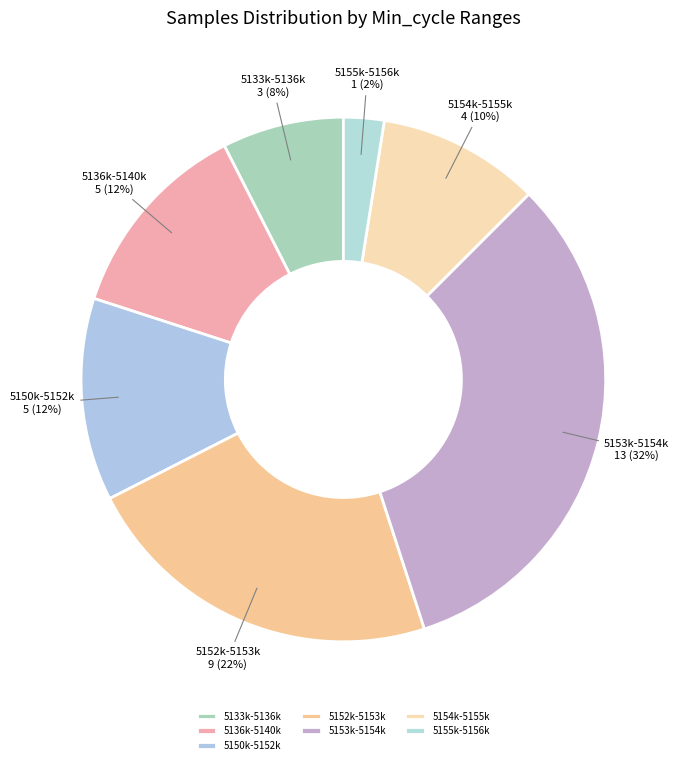

Count the number of slices in the pie.

7